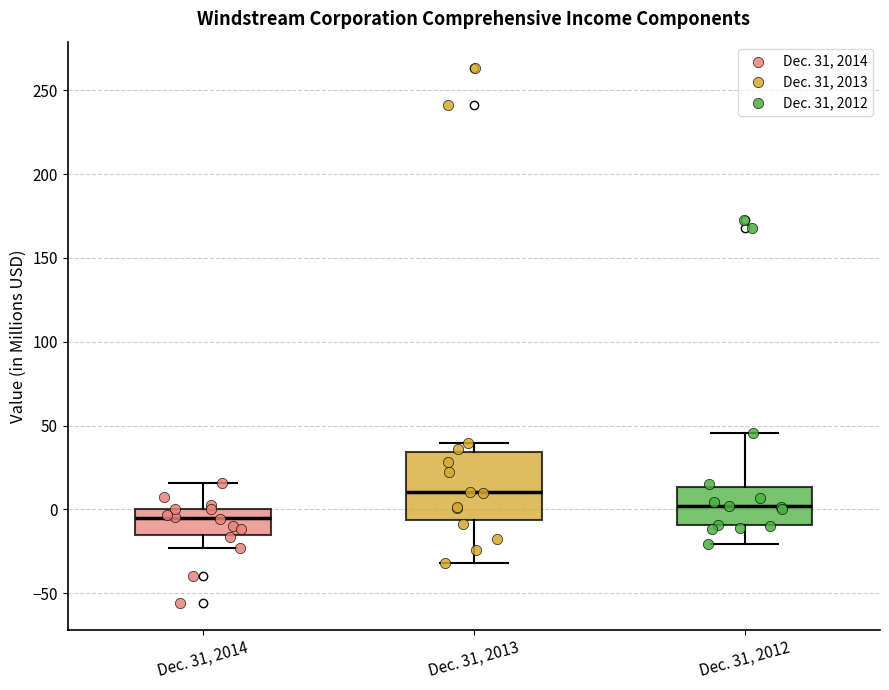

Reading left to right, read every box against the y-axis: the position of its median line, the range the box covers, and the ends of its whiskers. The values are not printed on the chart, so give them approximately, as read against the axis.

Dec. 31, 2014: median -5, box -15 to 0, whiskers -25 to 15
Dec. 31, 2013: median 10, box -5 to 35, whiskers -30 to 40
Dec. 31, 2012: median 0, box -10 to 15, whiskers -20 to 45